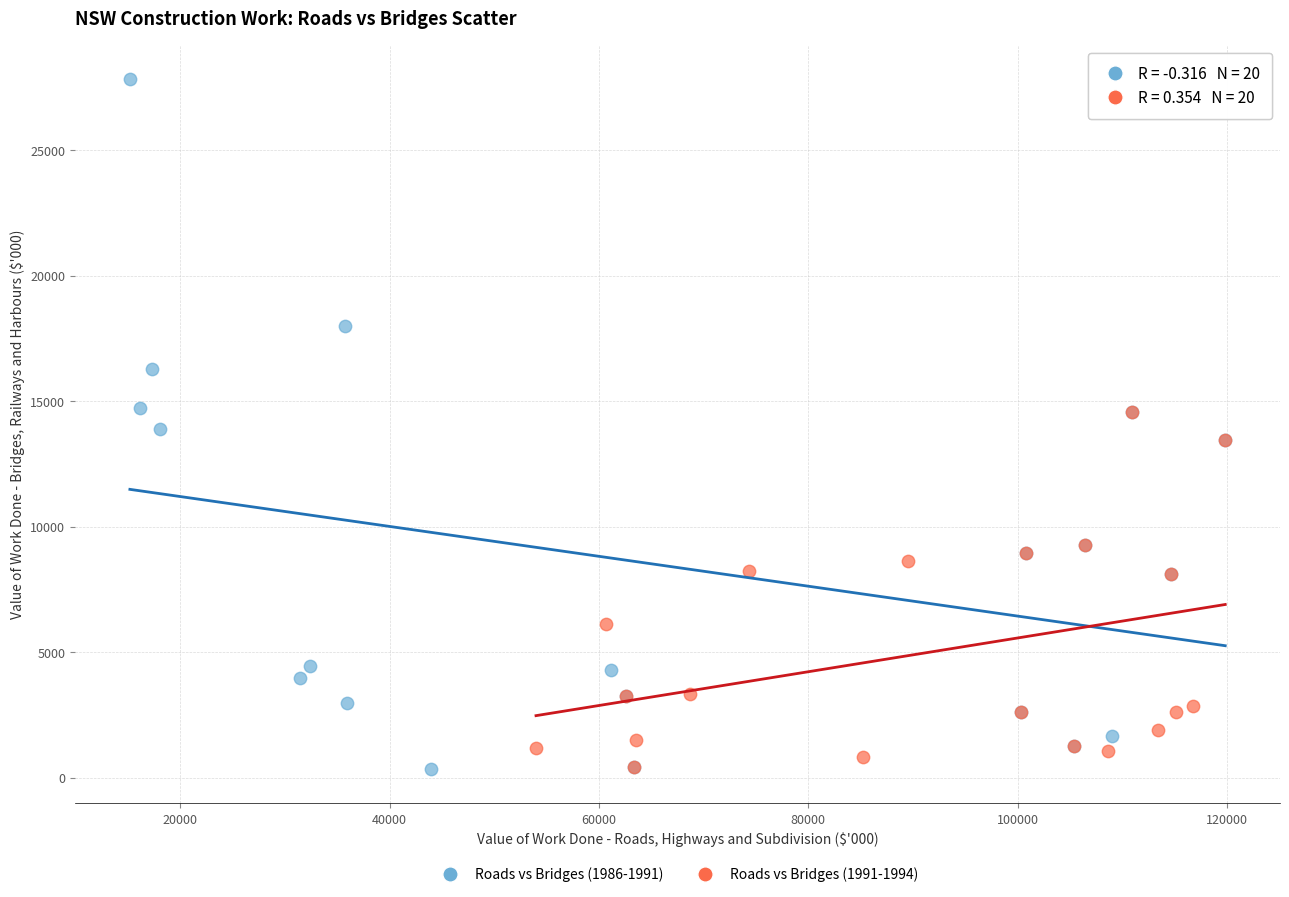

Which series reaches the maximum Y coordinate?

Roads vs Bridges (1986-1991)